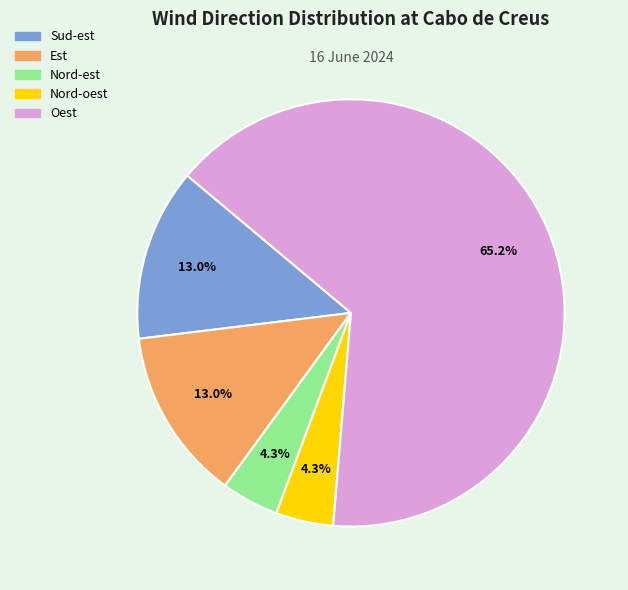

The Nord-est slice represents 19% of the pie. True or false?

False